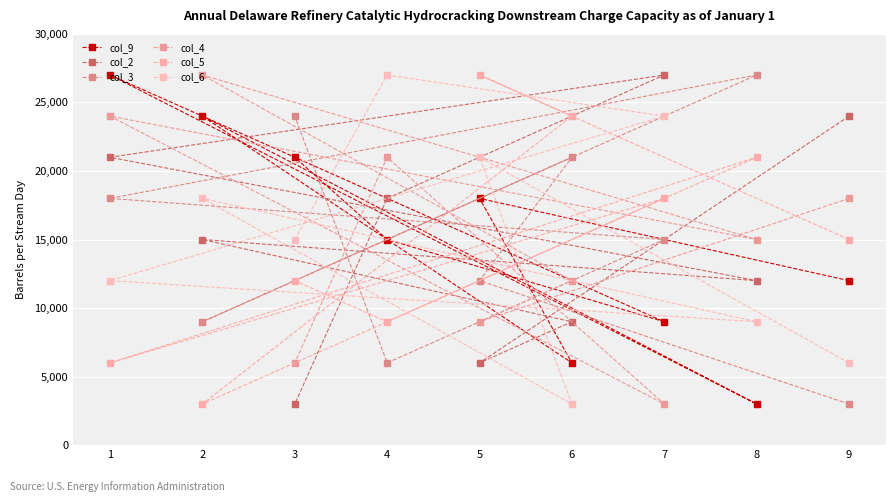

What is the value of the col_6 point at the 5th from the left?

21000